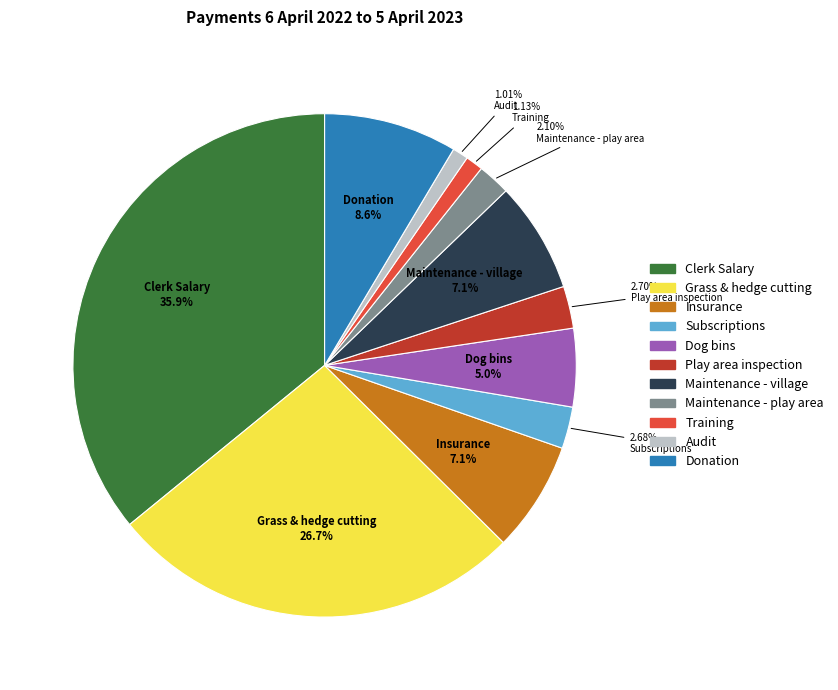

To the nearest percent, what portion does Clerk Salary represent?

36%